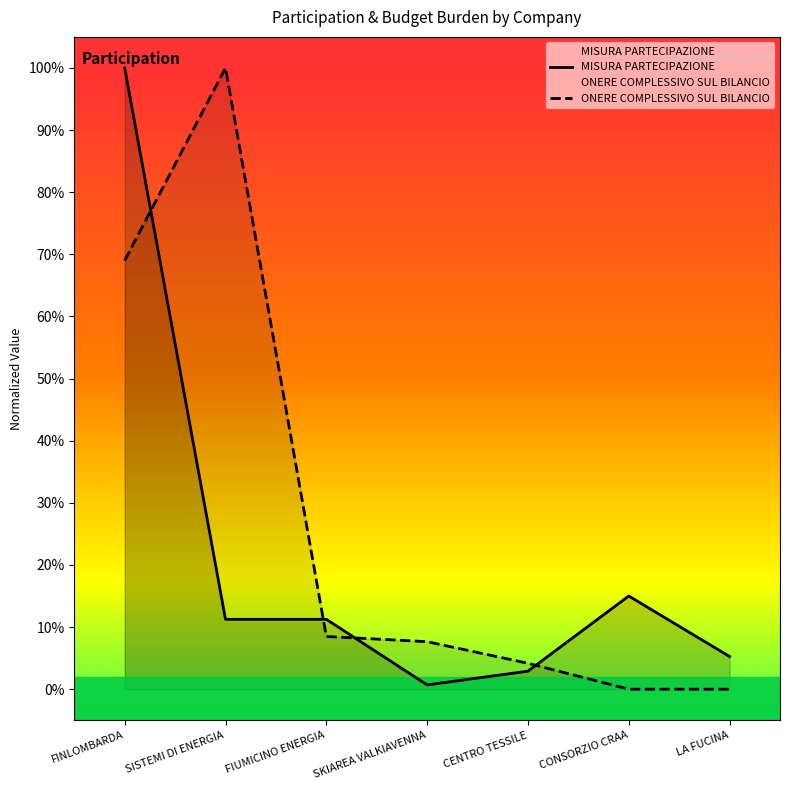

What is the sum of the ONERE COMPLESSIVO SUL BILANCIO values at FIUMICINO ENERGIA and CENTRO TESSILE?

0.1